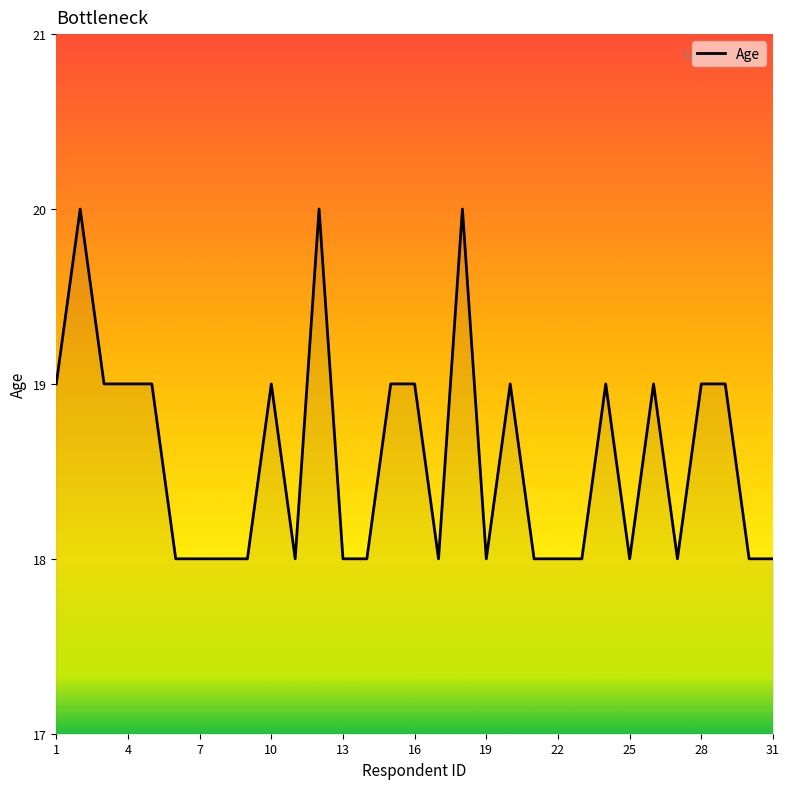

What is the smallest value displayed?

18